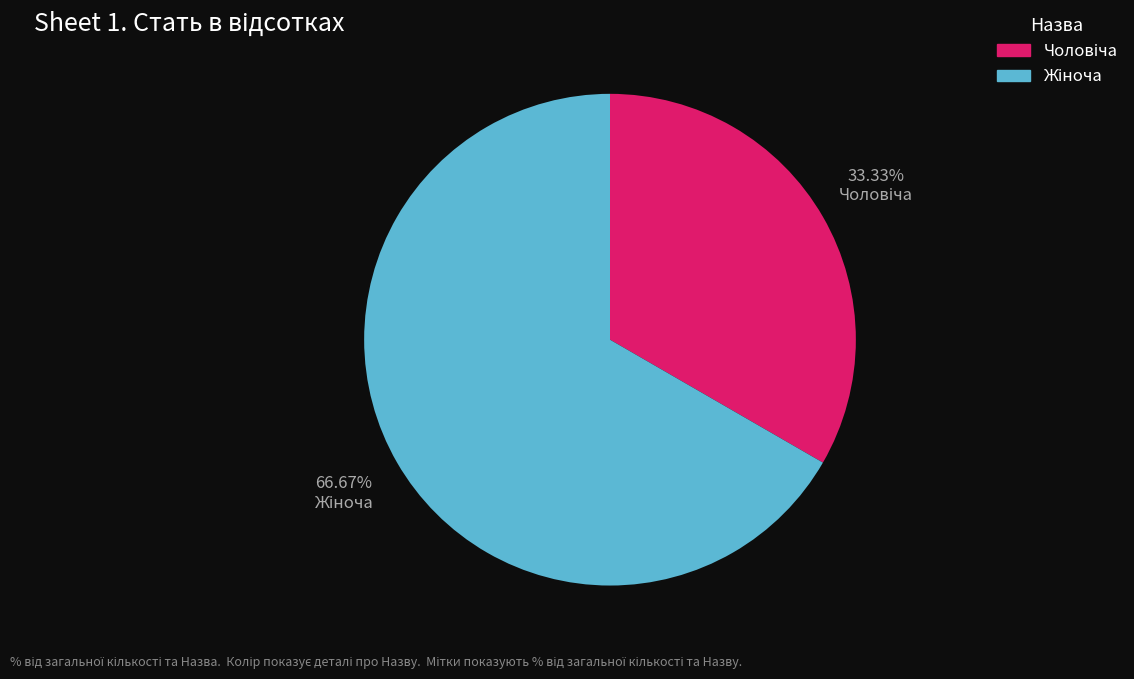

Is there any slice that represents more than half of the pie?

Yes